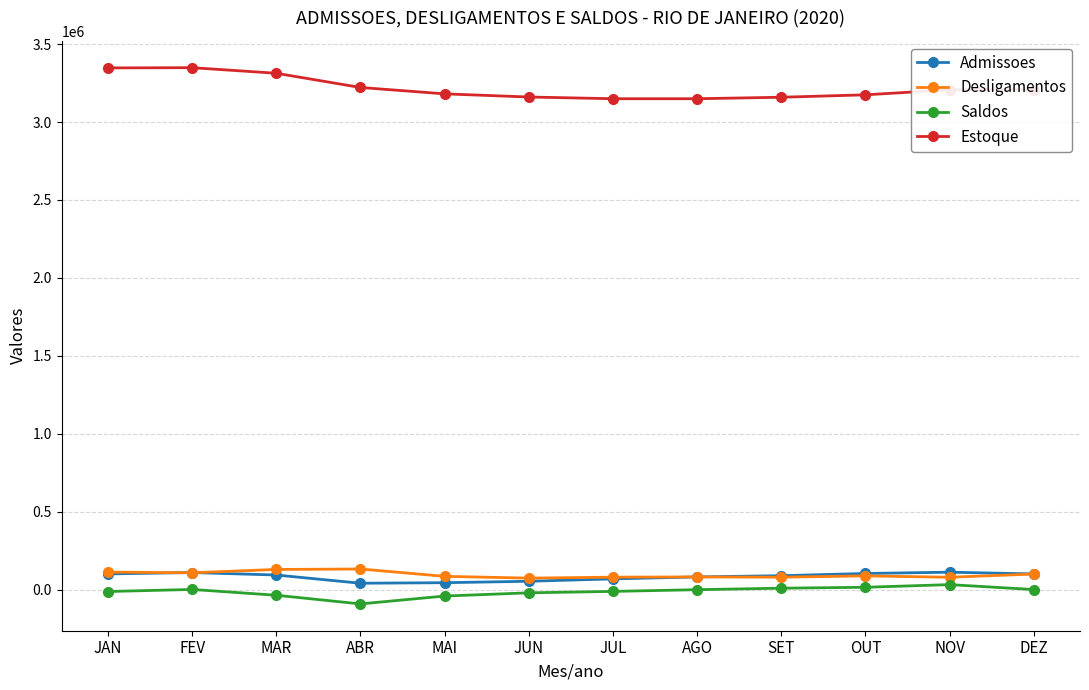

True or false: Admissoes and Saldos cross at least once.

False